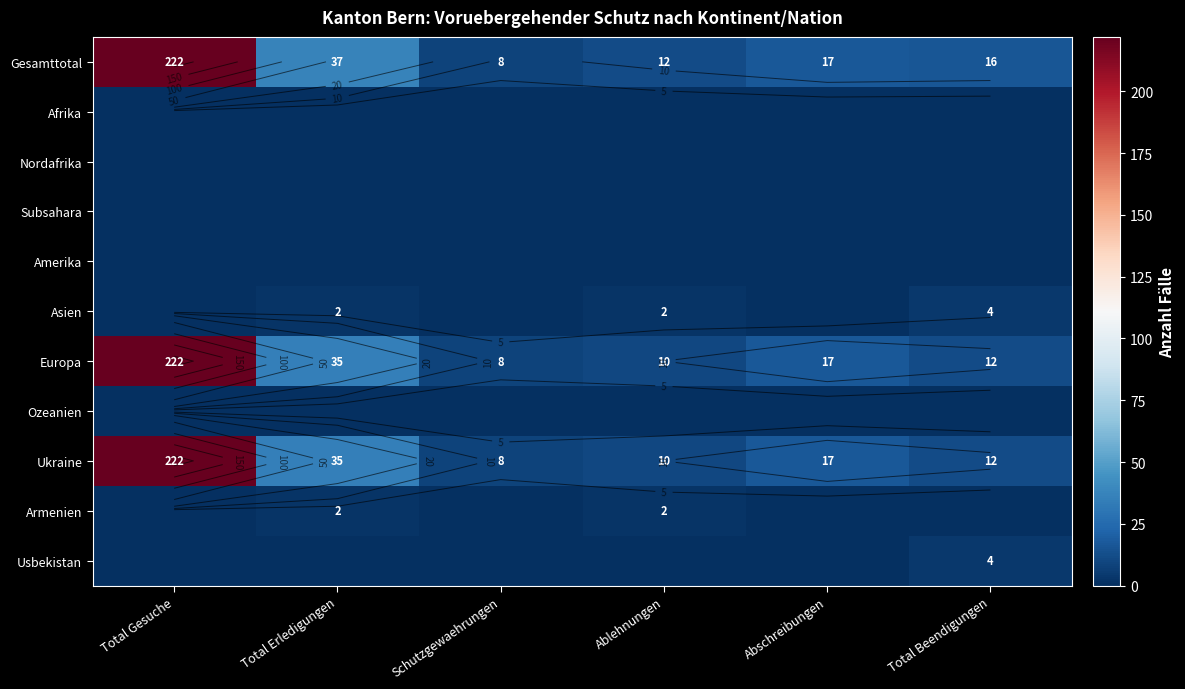

Which series has the largest total across all categories?

Gesamttotal